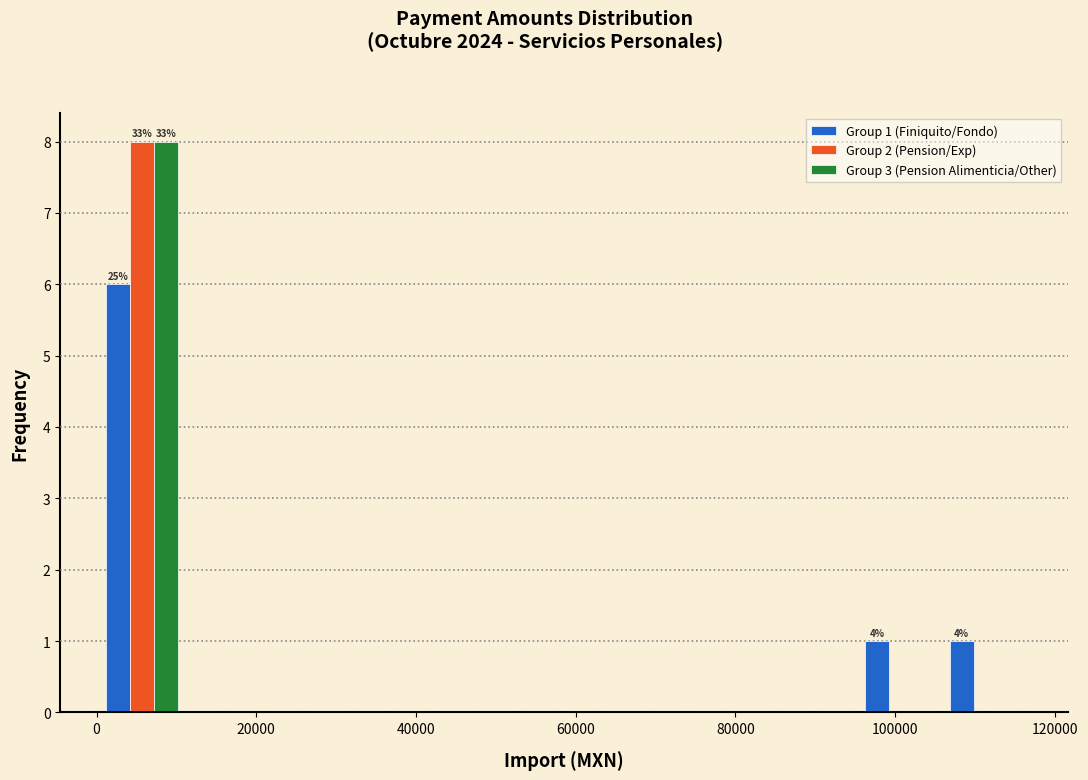

In the Group 2 (Pension/Exp) series, which range on the x-axis has the tallest bar?

0 to 12000